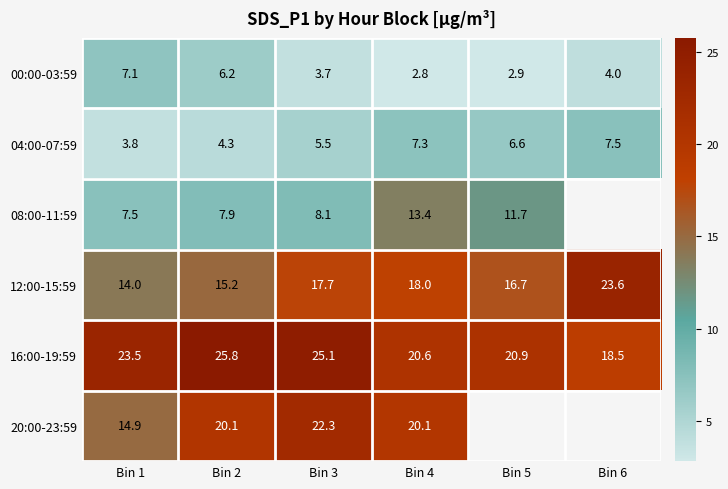

What is the total value across all series at Bin 2?

79.5